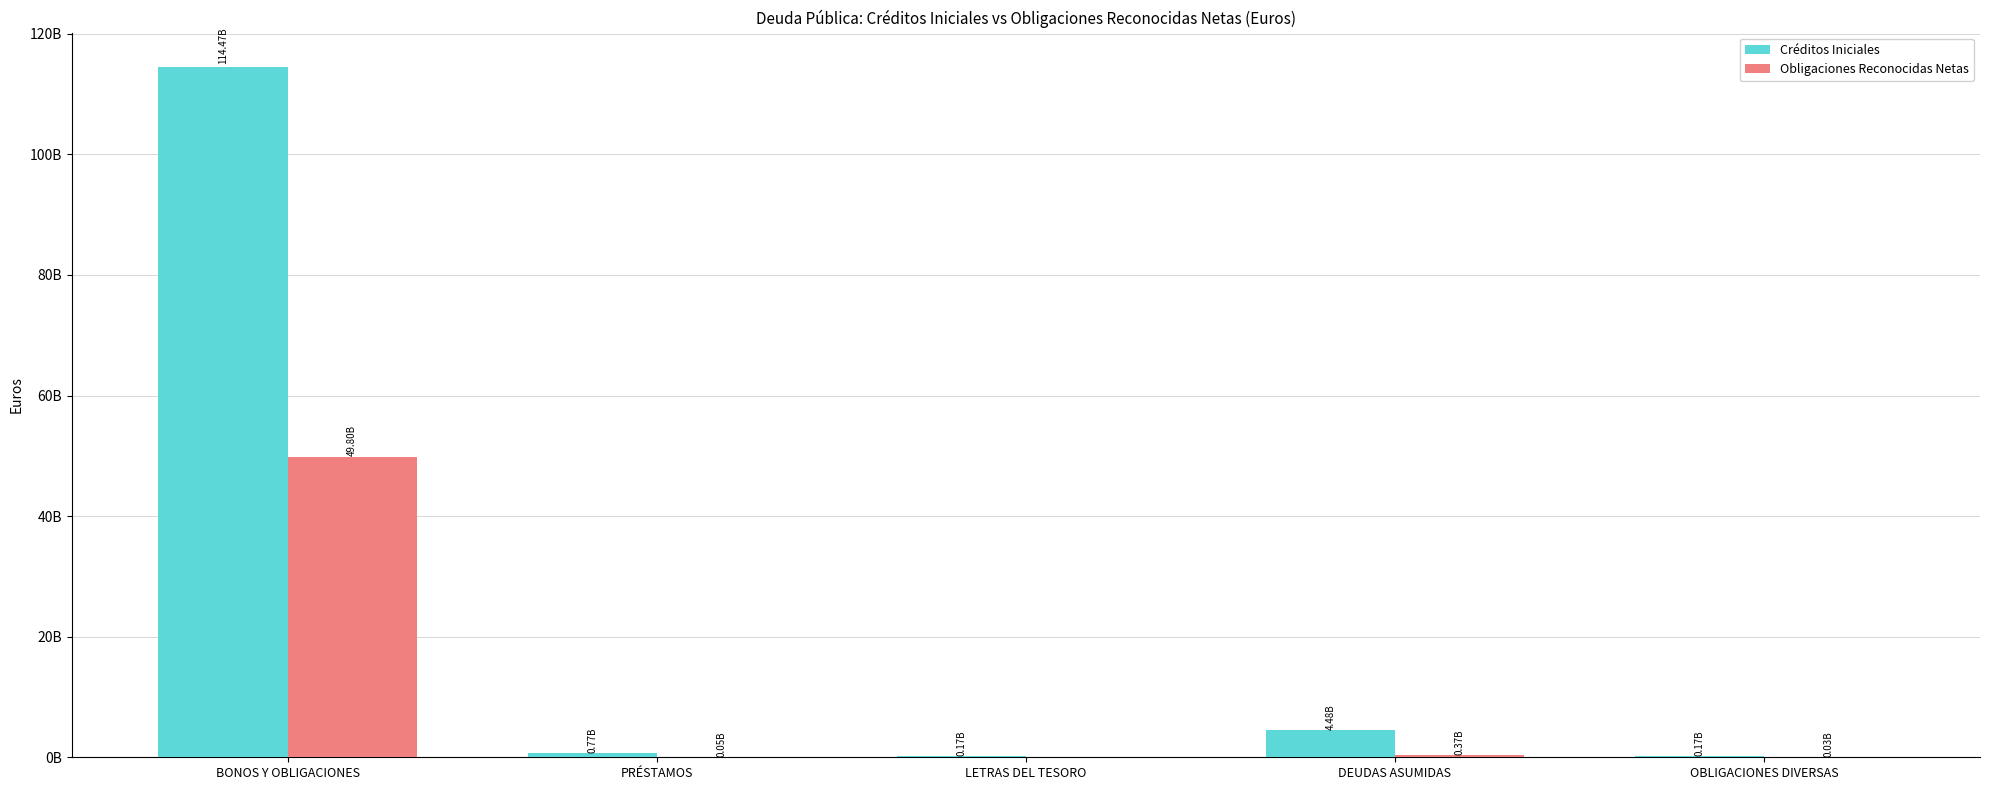

At which category does the chart reach its minimum across all series?

LETRAS DEL TESORO